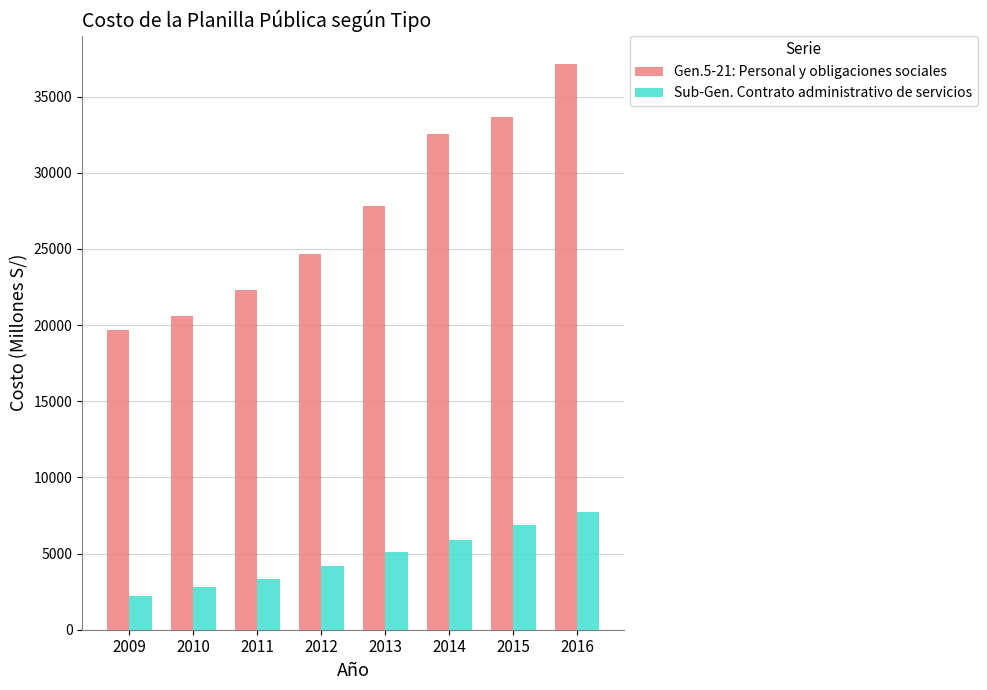

What is the average value of the Gen.5-21: Personal y obligaciones sociales series?

27318.1